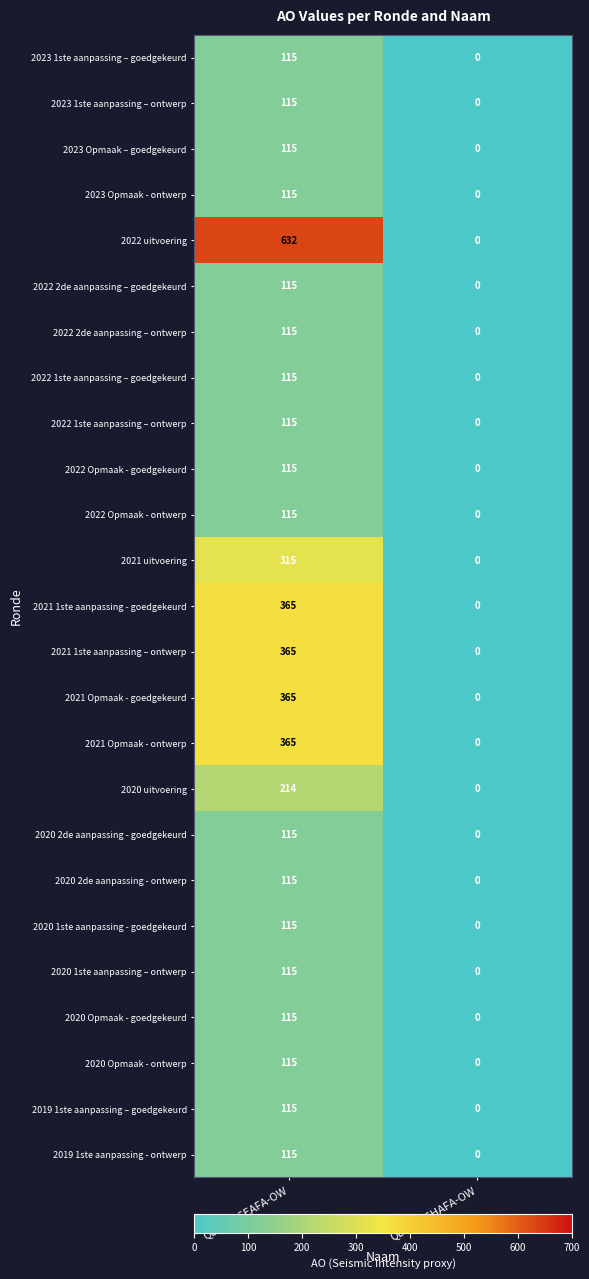

Which category has the highest value across all series?

QD0-9QCEAFA-OW